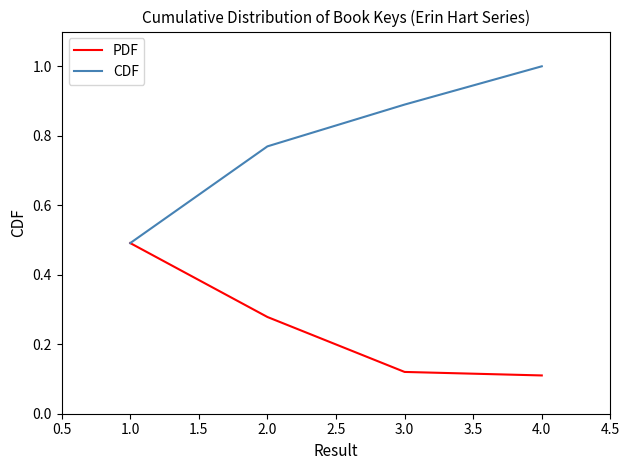

Which series has the widest spread of values?

CDF